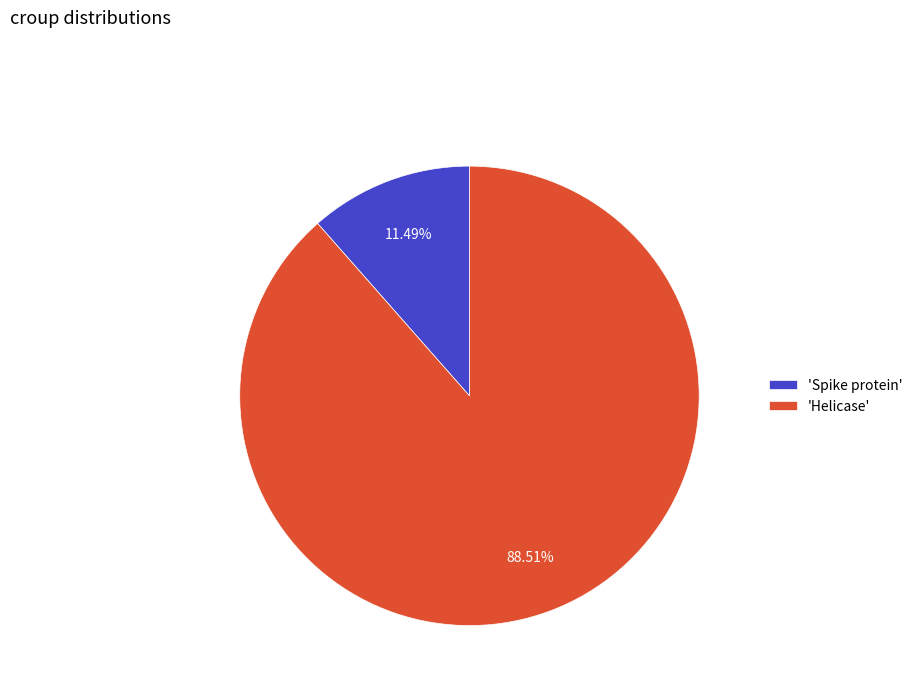

Rank the categories by value from lowest to highest.

'Spike protein', 'Helicase'